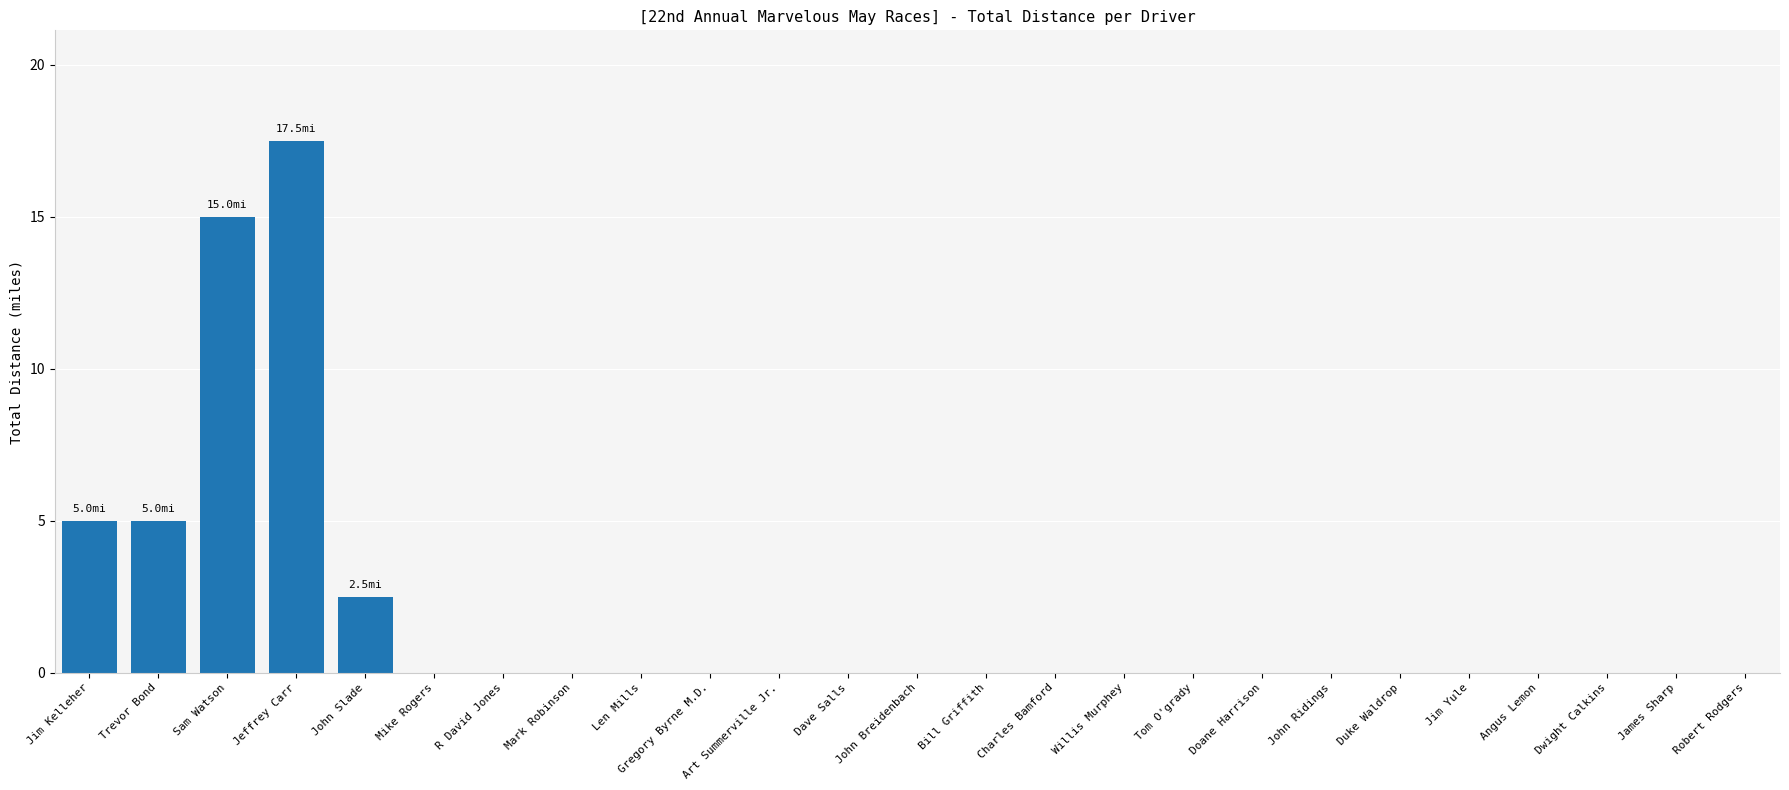

Is it true that the value at Dwight Calkins is 0.0?

True